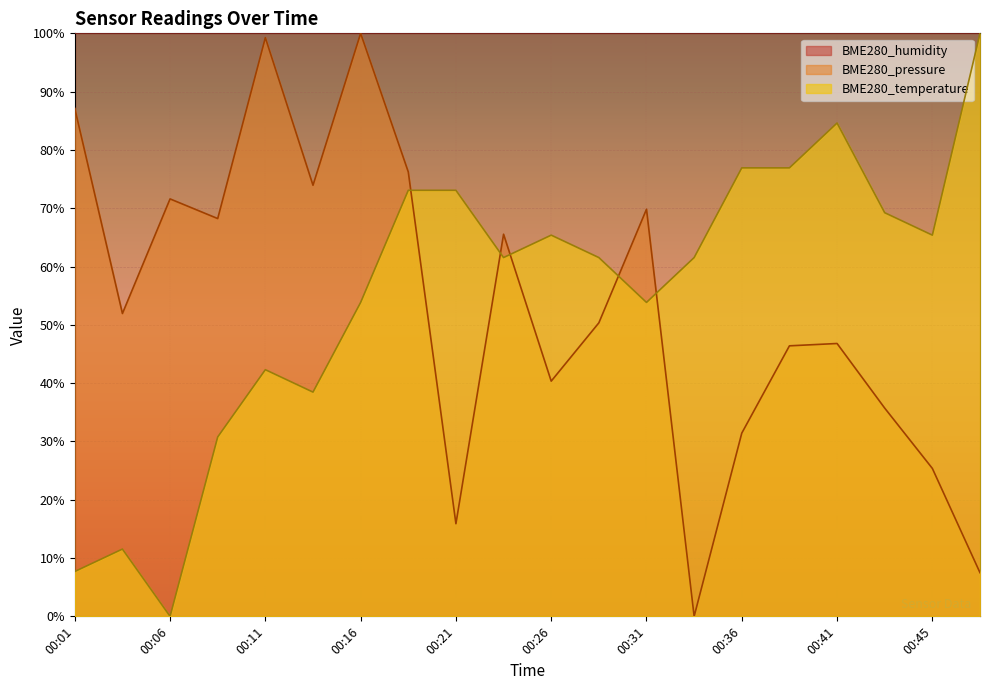

True or false: BME280_temperature has a value of 65.4 at 00:45.

True